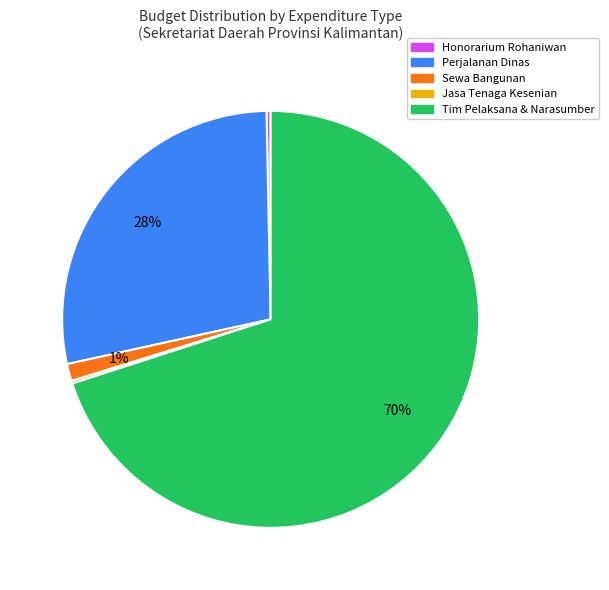

Between Perjalanan Dinas and Sewa Bangunan, which is larger?

Perjalanan Dinas